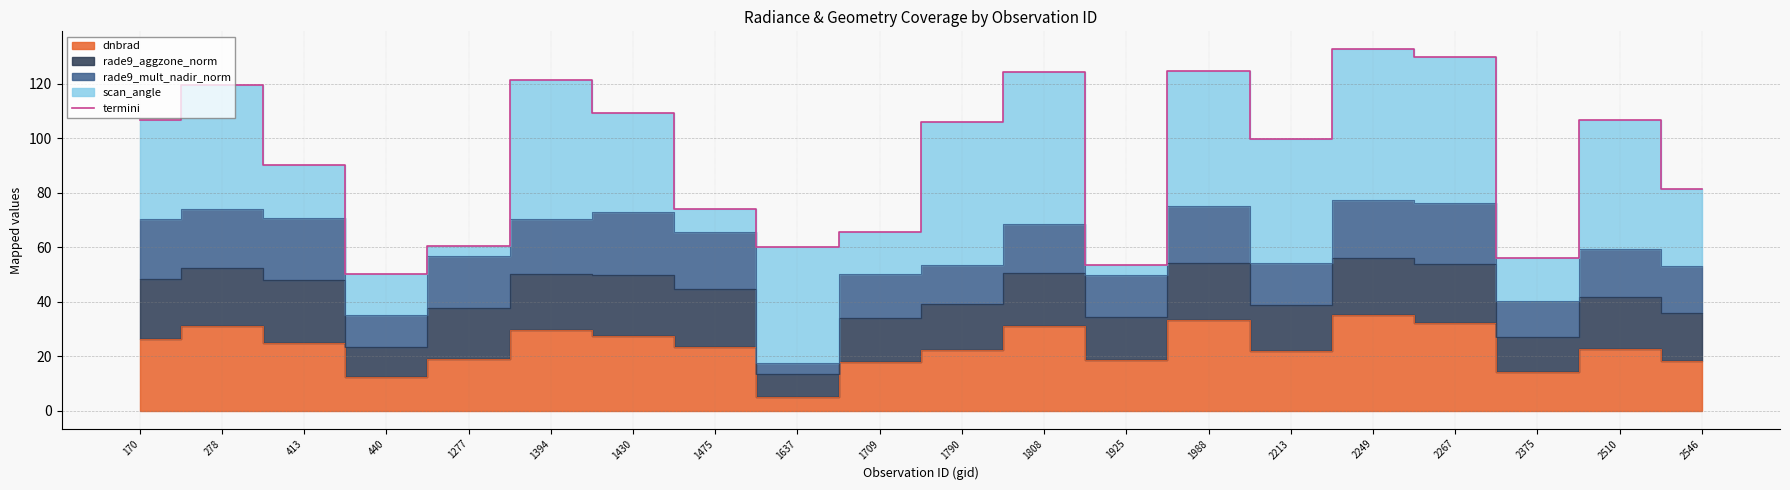

How many categories are shown in the chart?

20